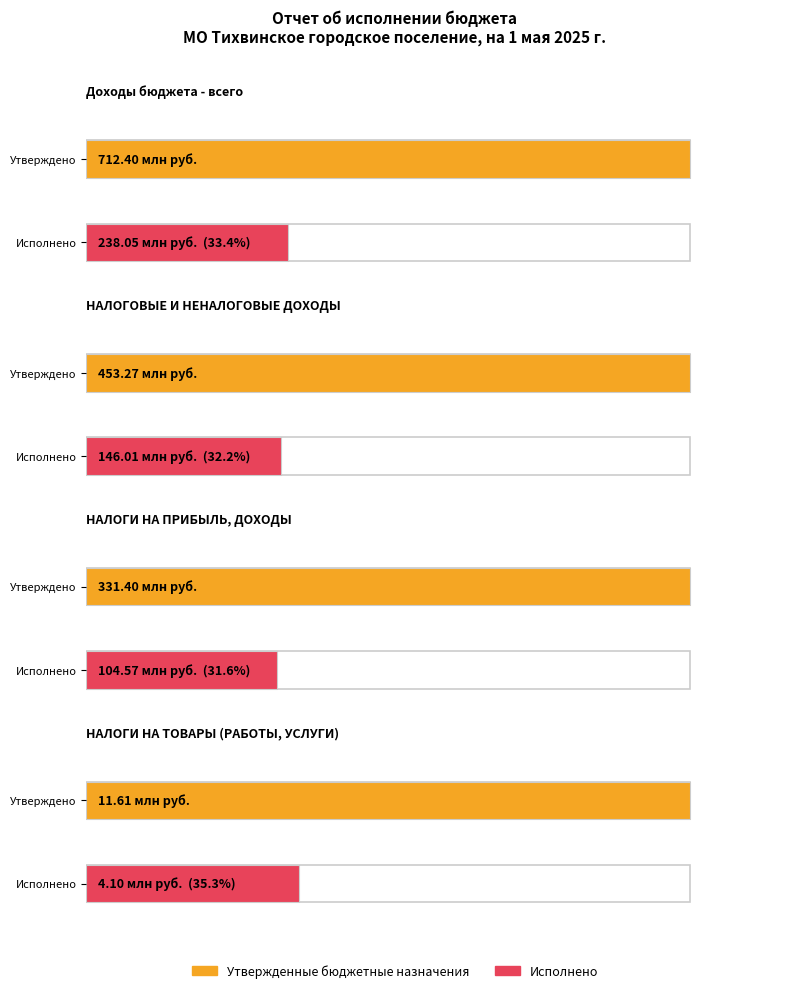

Reading left to right, transcribe all the data shown in this chart.

Утвержденные бюджетные назначения: Доходы бюджета - всего=712403481.3	НАЛОГОВЫЕ И НЕНАЛОГОВЫЕ ДОХОДЫ=453270980.0	НАЛОГИ НА ПРИБЫЛЬ, ДОХОДЫ=331403300.0	НАЛОГИ НА ТОВАРЫ (РАБОТЫ, УСЛУГИ)=11613300.0
Исполнено: Доходы бюджета - всего=238049317.6	НАЛОГОВЫЕ И НЕНАЛОГОВЫЕ ДОХОДЫ=146005219.2	НАЛОГИ НА ПРИБЫЛЬ, ДОХОДЫ=104569223.0	НАЛОГИ НА ТОВАРЫ (РАБОТЫ, УСЛУГИ)=4095818.0